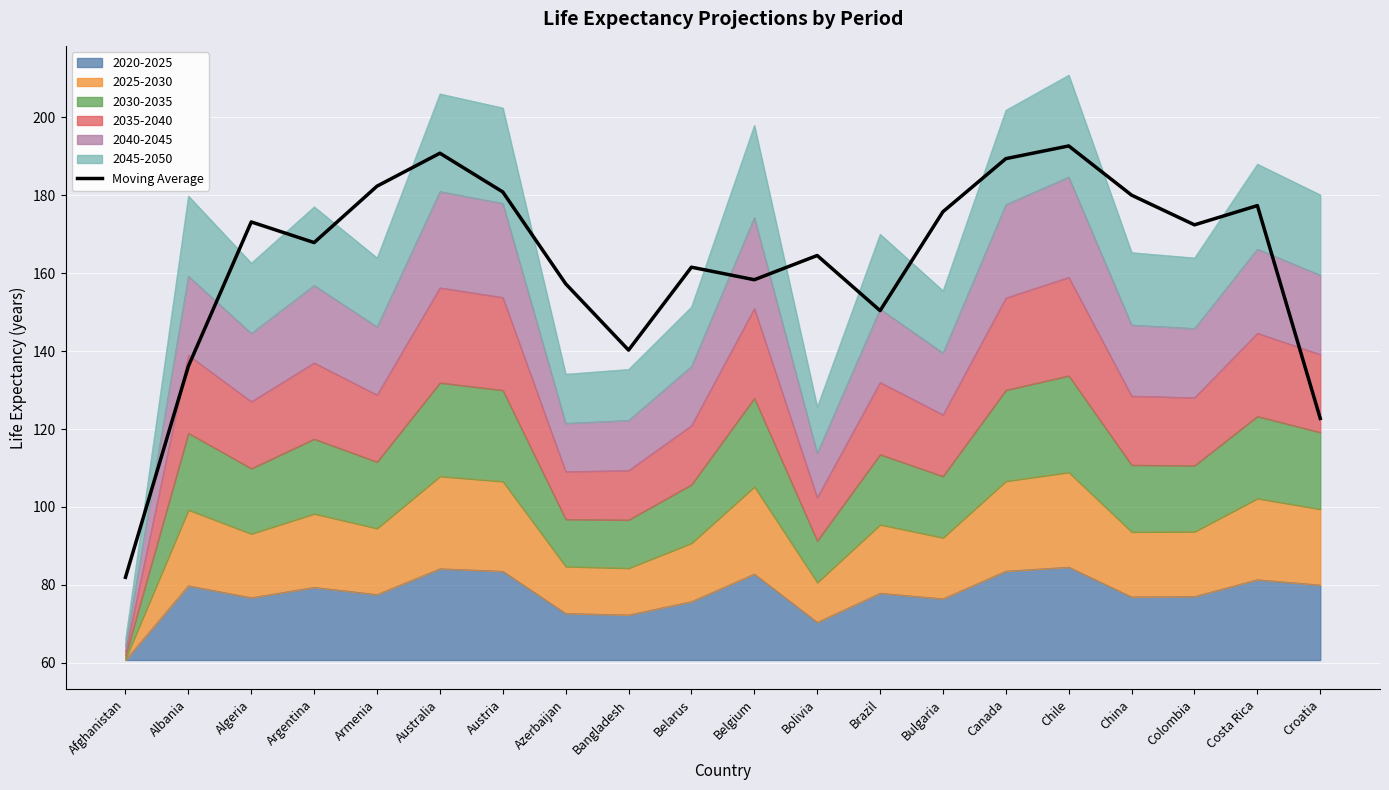

Are the bars horizontal?

No